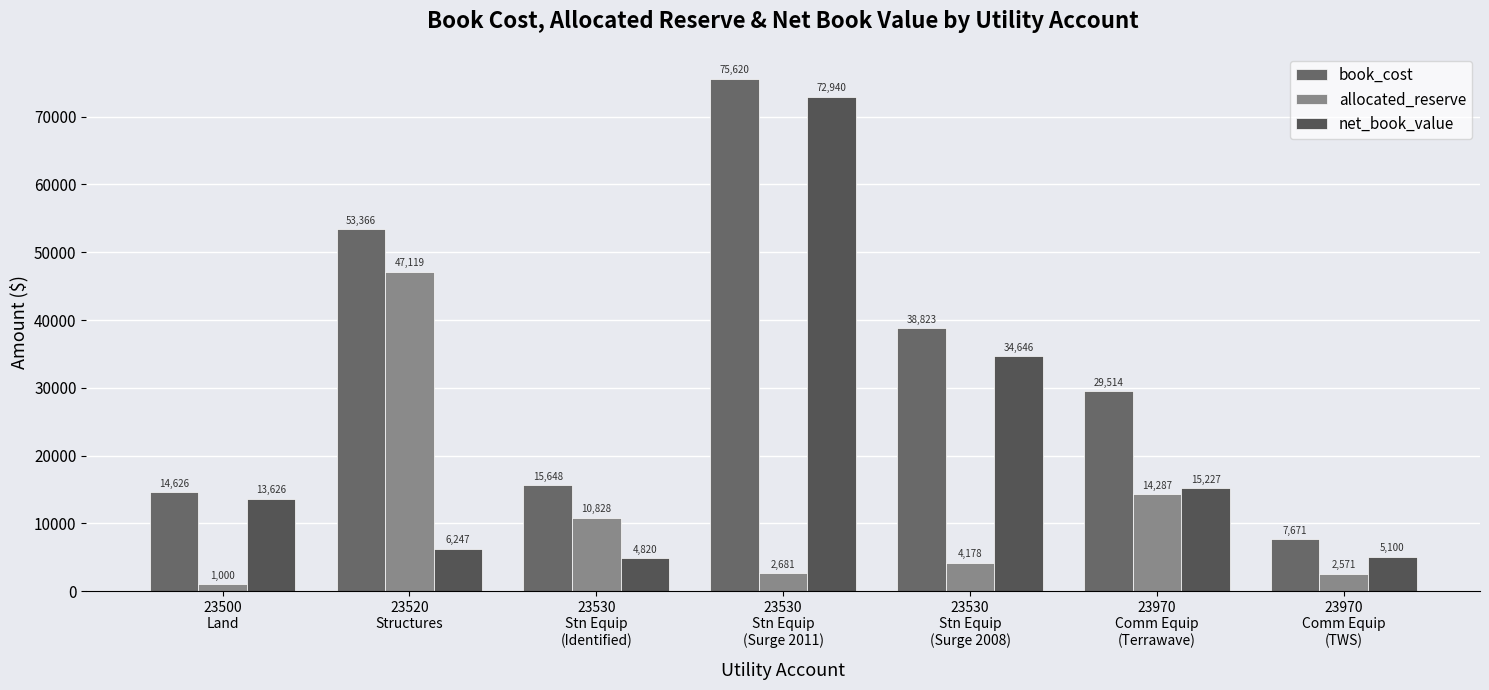

List the labels in order of net_book_value value, smallest first.

23530
Stn Equip
(Identified), 23970
Comm Equip
(TWS), 23520
Structures, 23500
Land, 23970
Comm Equip
(Terrawave), 23530
Stn Equip
(Surge 2008), 23530
Stn Equip
(Surge 2011)